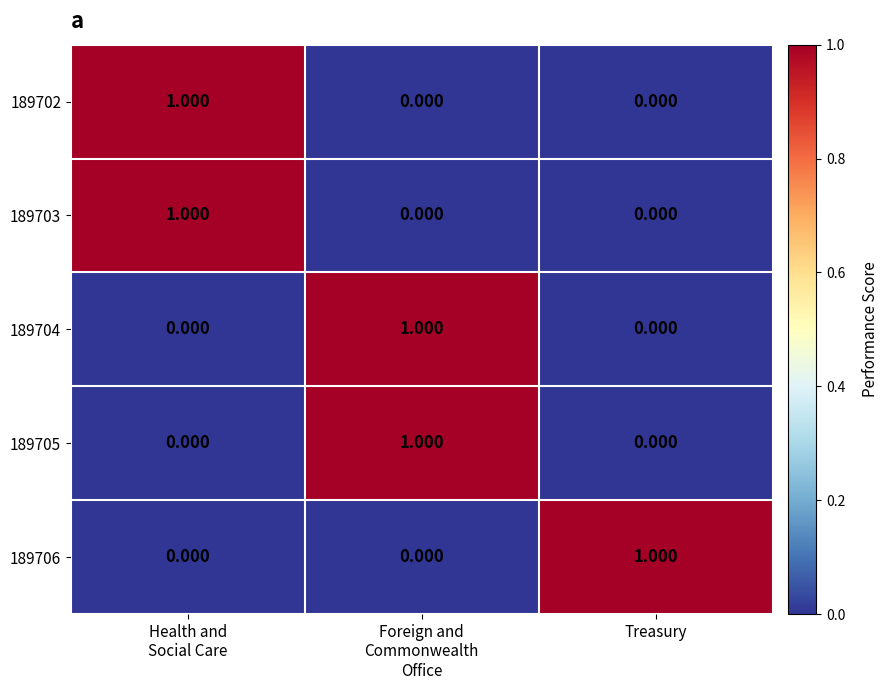

At which category does the chart reach its minimum across all series?

Foreign and
Commonwealth
Office